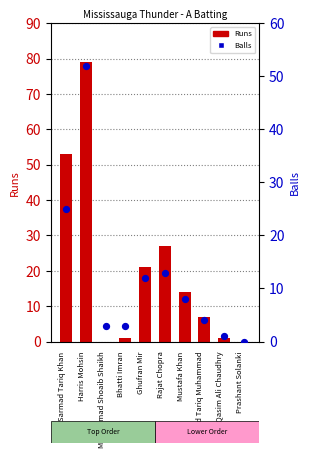

What is the total value across all series at Saad Tariq Muhammad?

11